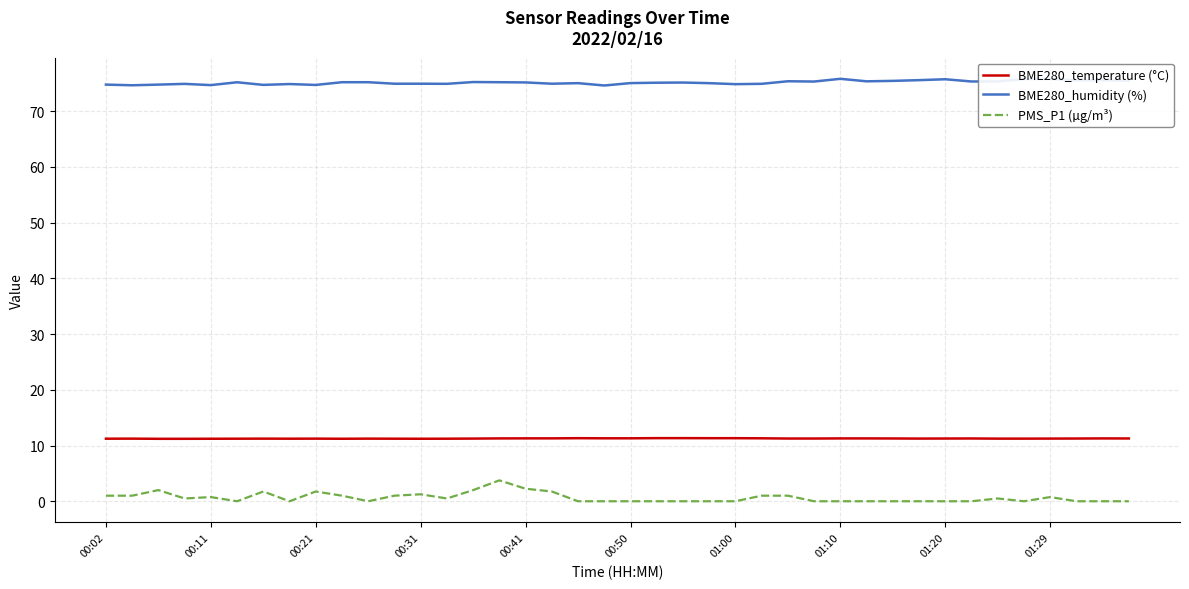

What is the greatest value displayed?

75.8